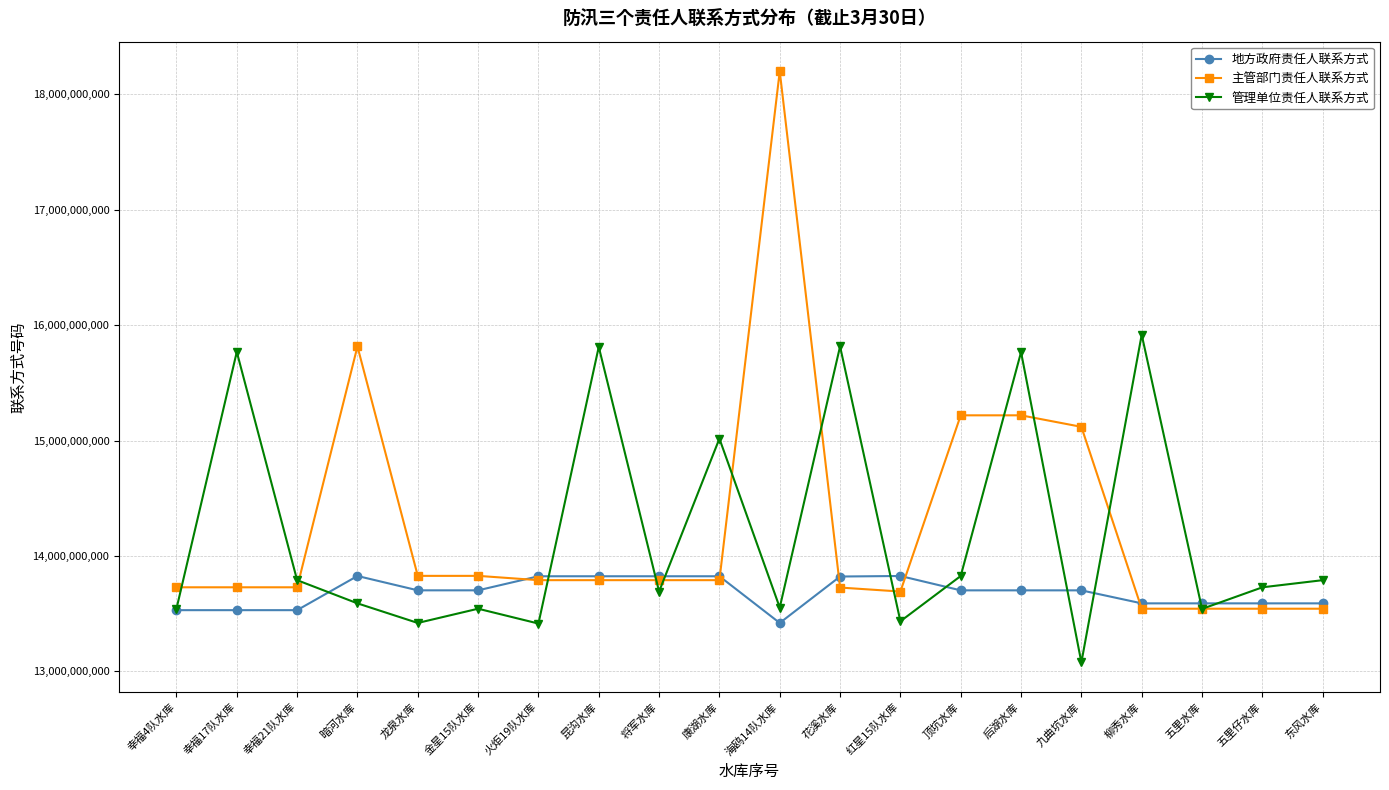

What is the average value of the 管理单位责任人联系方式 series?

14202502750